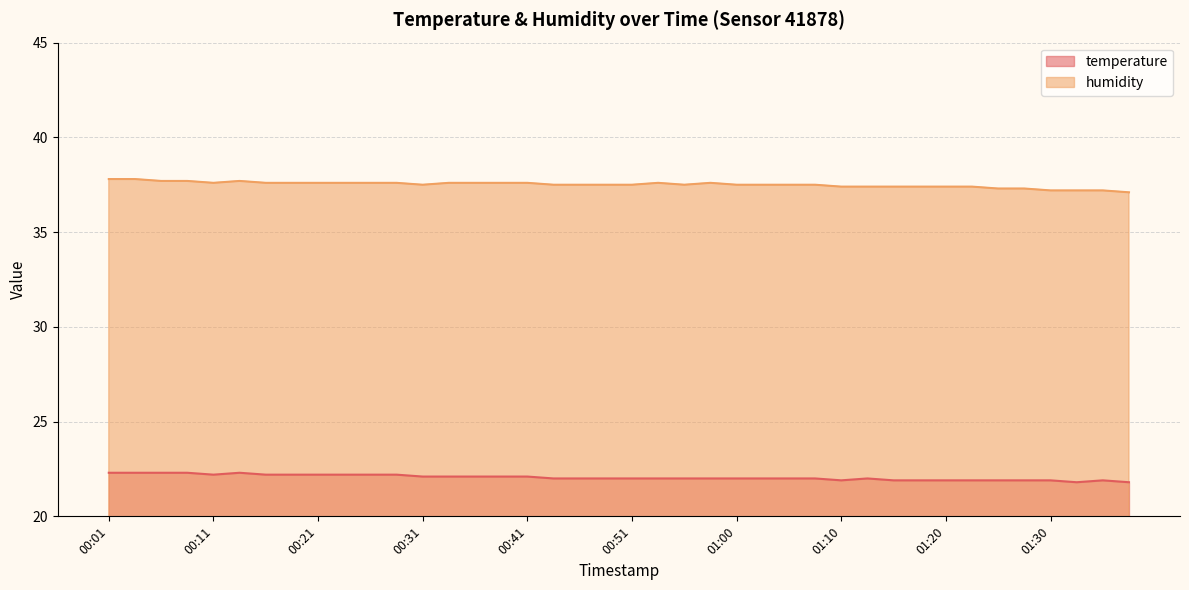

What are all the series names shown in the legend?

temperature, humidity